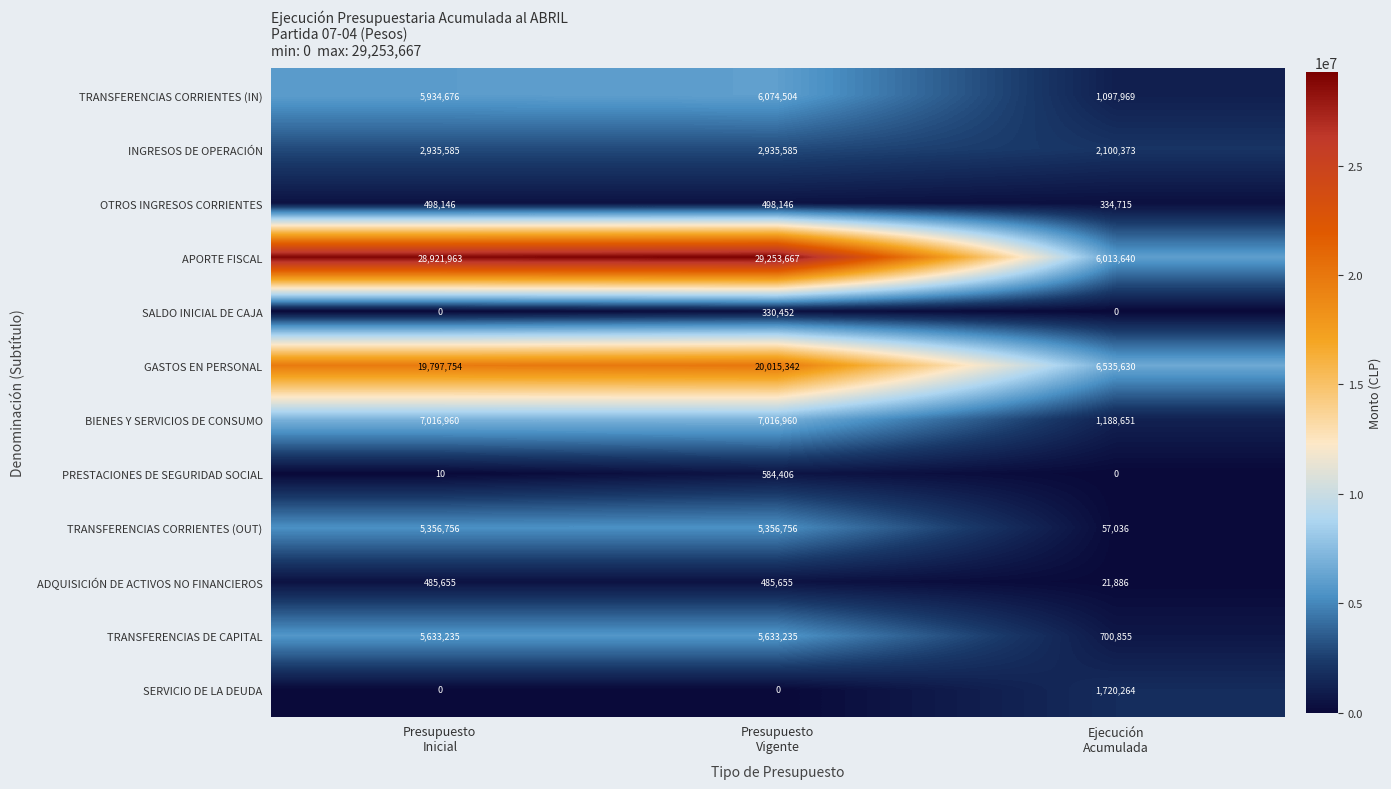

How many positive values does the SERVICIO DE LA DEUDA series have?

1